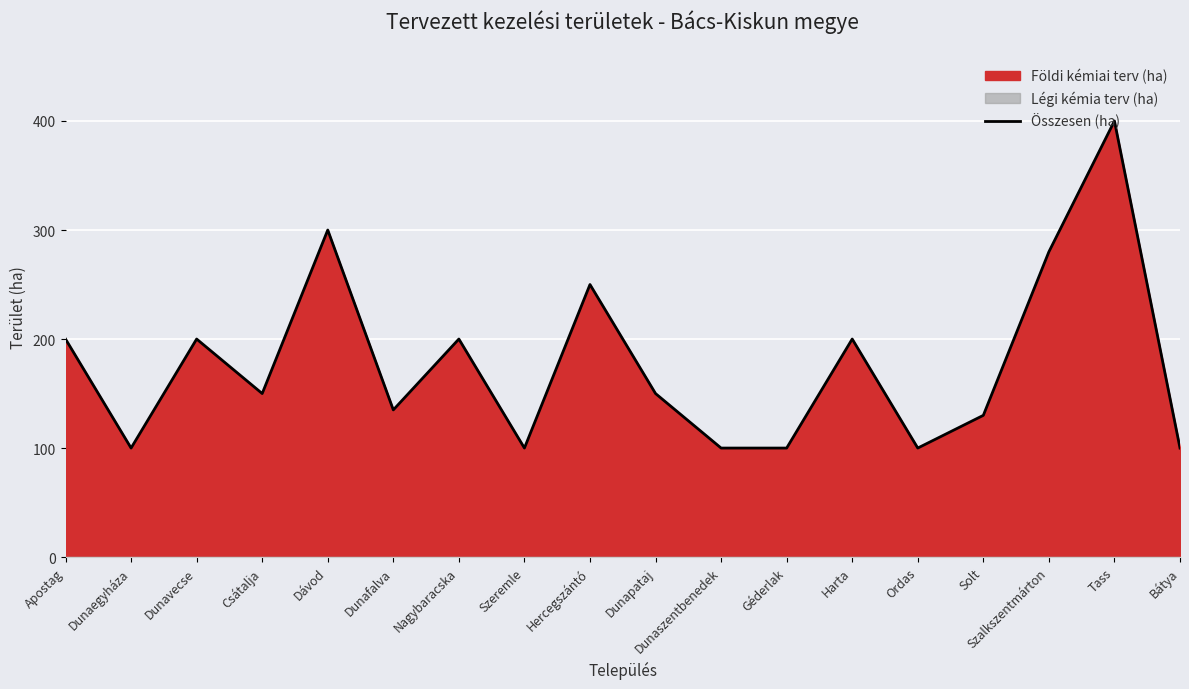

The value of Összesen (ha) at Csátalja is 68. True or false?

False